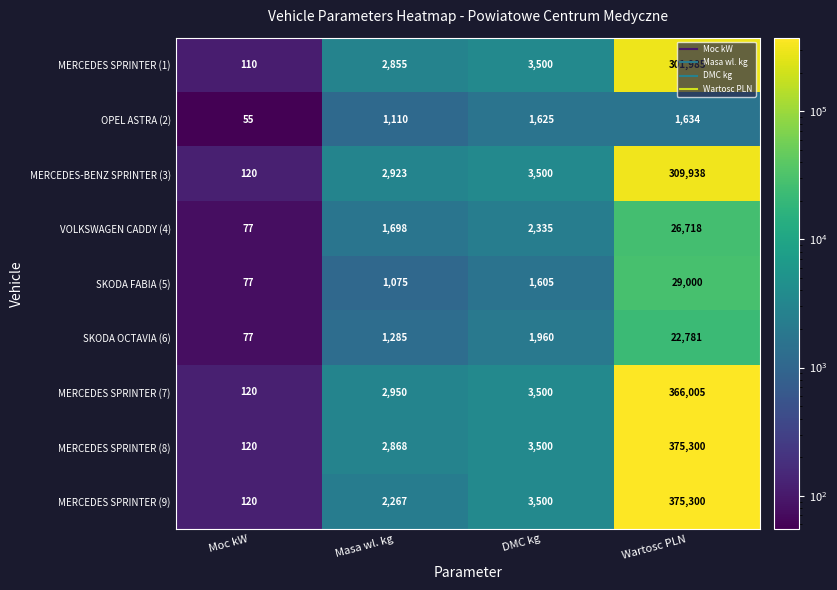

Is it true that MERCEDES SPRINTER (7) equals 77 at Moc kW?

False